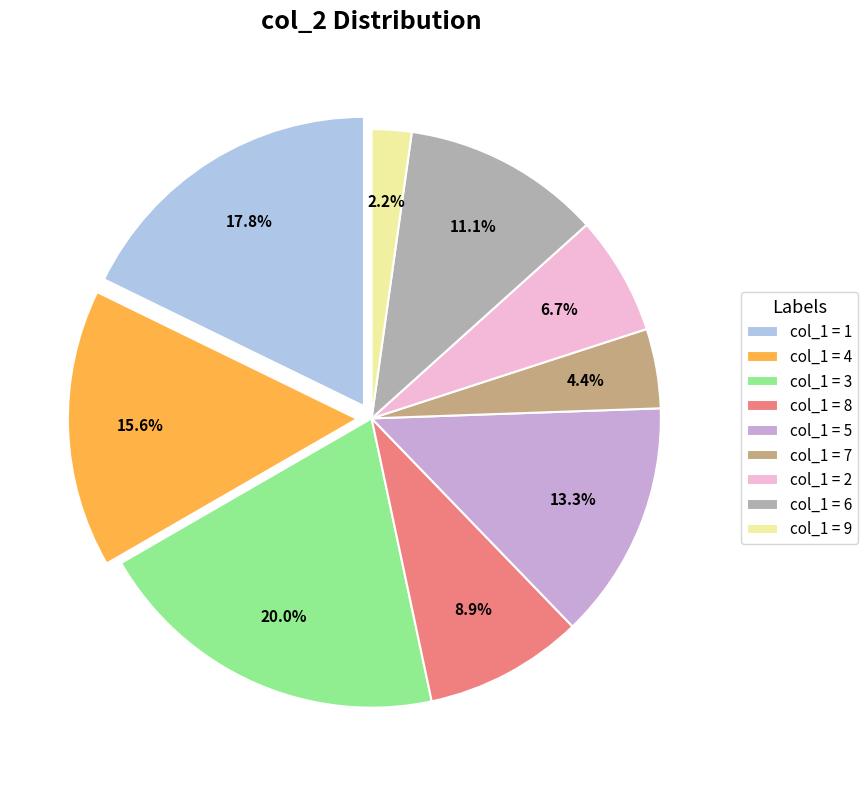

Rank the categories by value from lowest to highest.

col_1 = 9, col_1 = 7, col_1 = 2, col_1 = 8, col_1 = 6, col_1 = 5, col_1 = 4, col_1 = 1, col_1 = 3